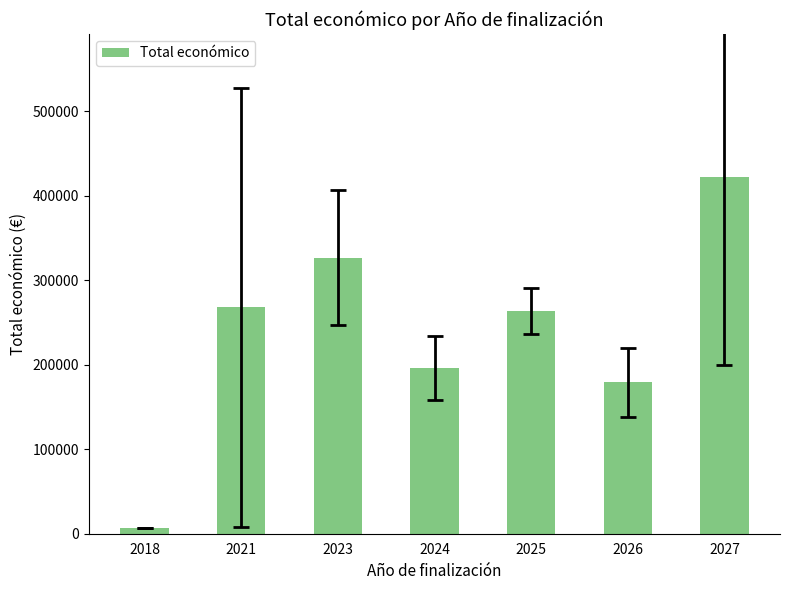

What is the approximate value at 2026?

179014.0